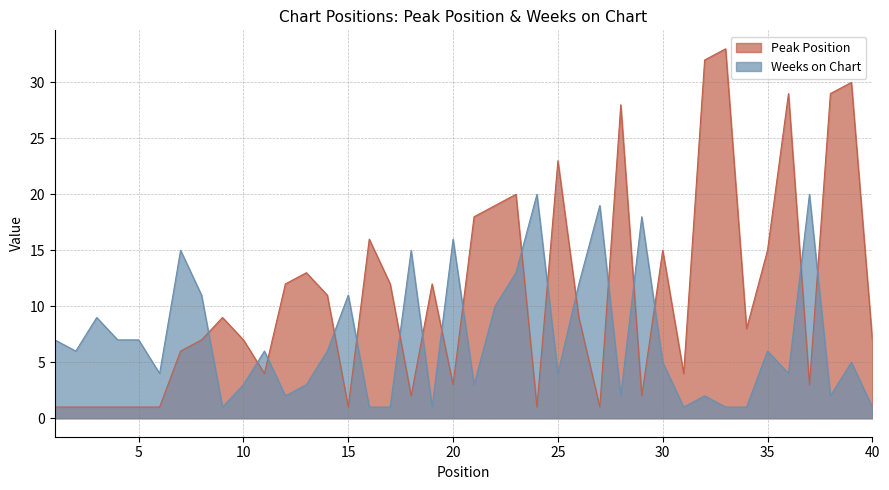

At which category does Weeks on Chart reach its first local valley?

2